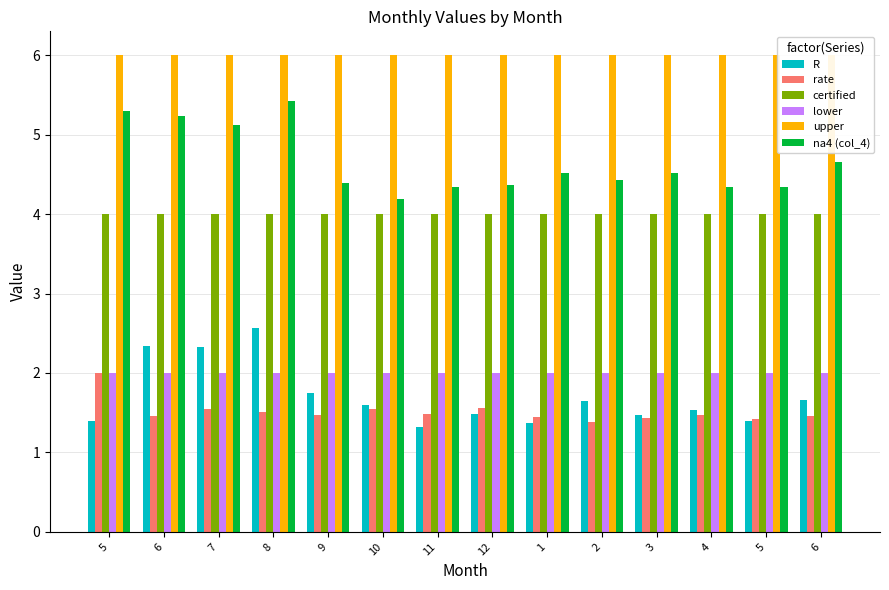

At how many categories does at least one series exceed 1?

14